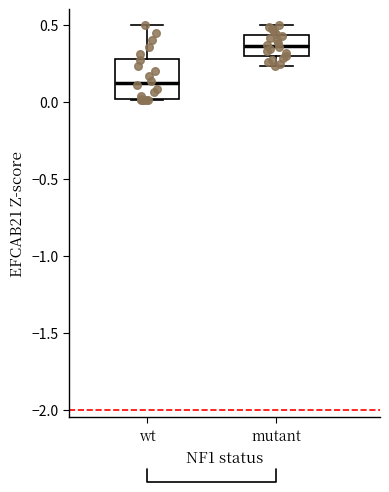

Which box is the tallest, from its lower edge to its upper edge?

wt